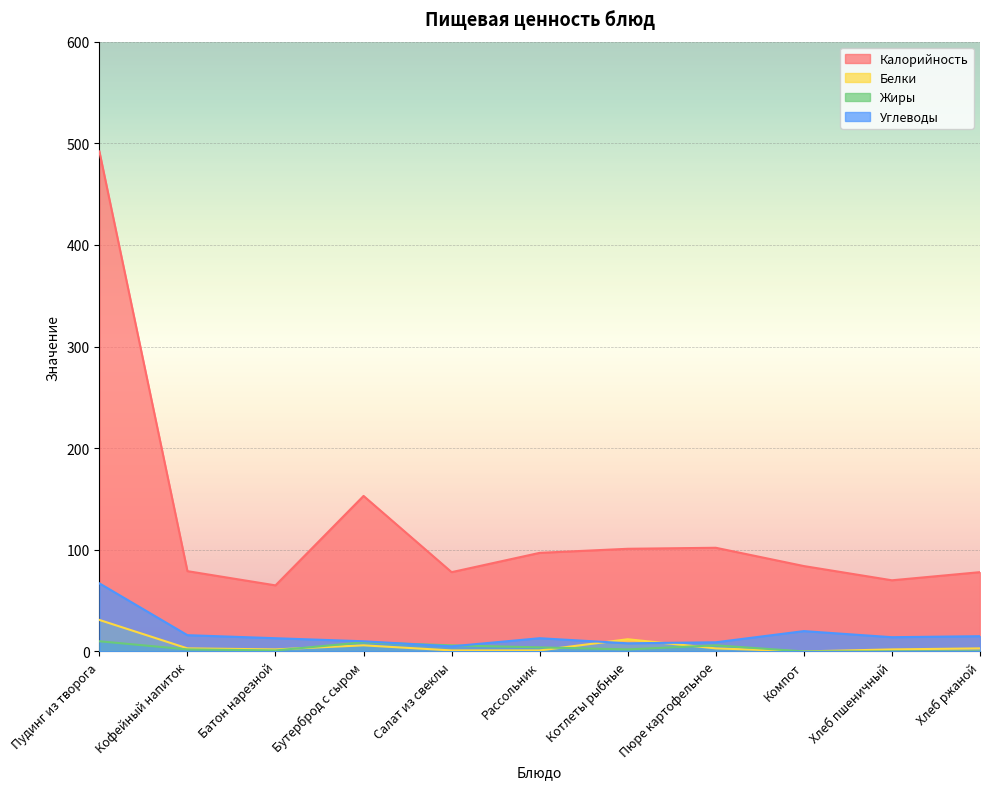

What is the label of the 6th point from the right?

Рассольник